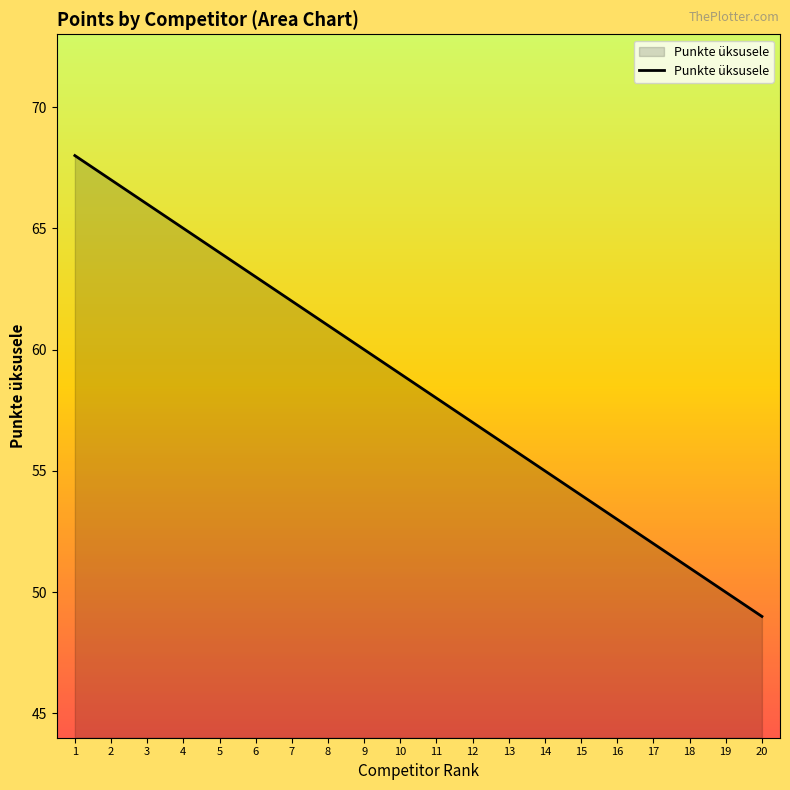

The chart shows a value of 62 at 7. True or false?

True